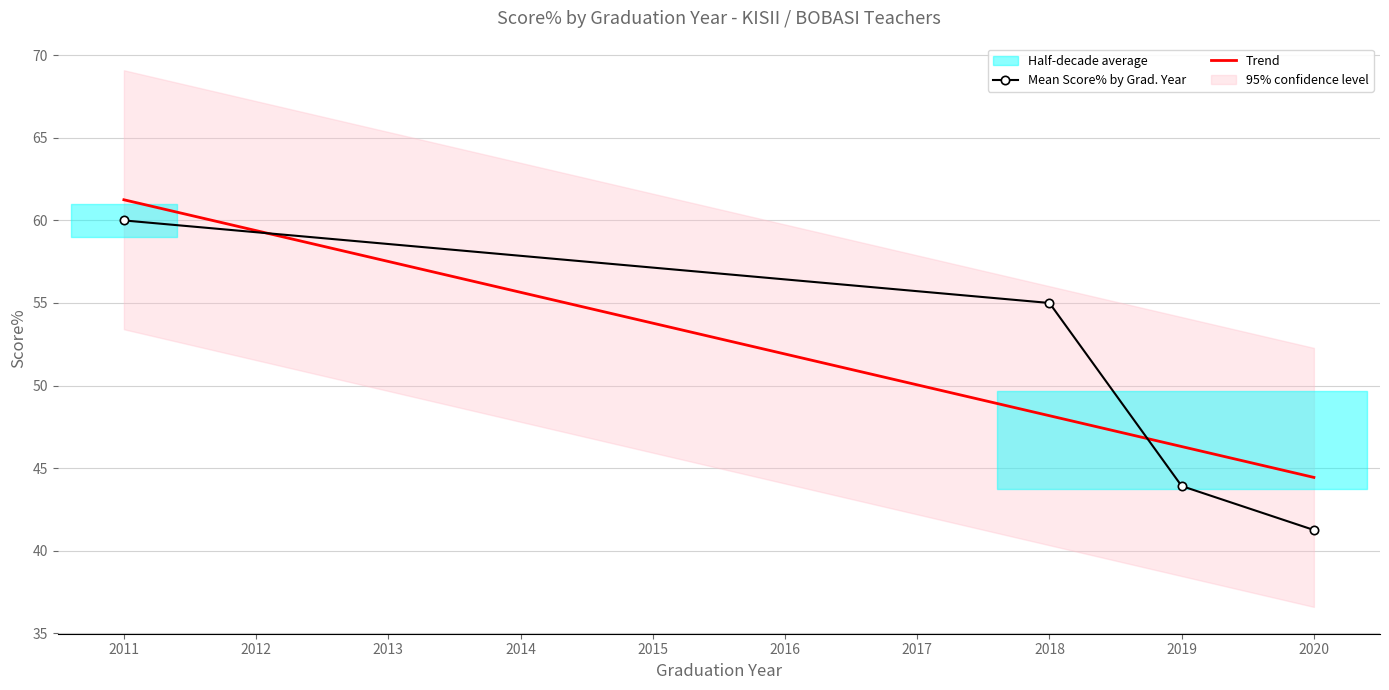

What is the value of the Mean Score% by Grad. Year point at the 2nd from the left?

55.0